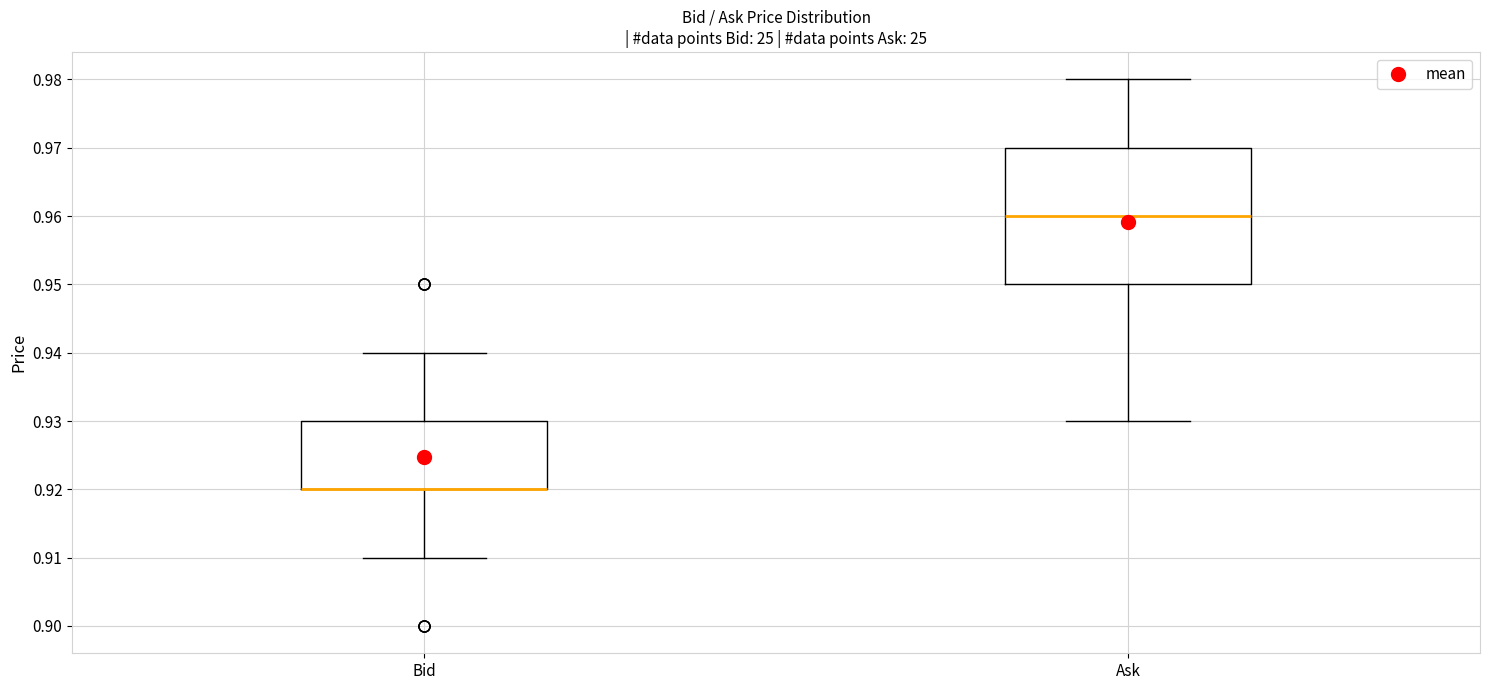

Comparing the boxes themselves (not the whiskers), which one is the tallest?

Ask